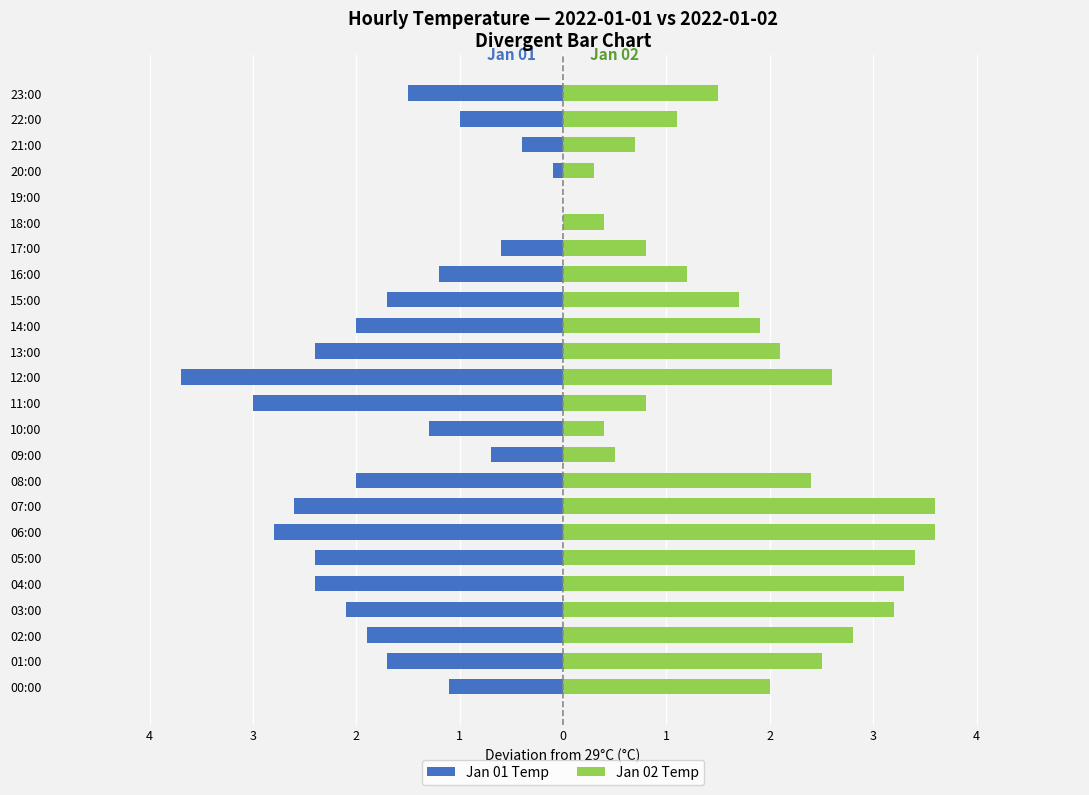

The Jan 01 Temp series shows -2.8 at 01:00. True or false?

False